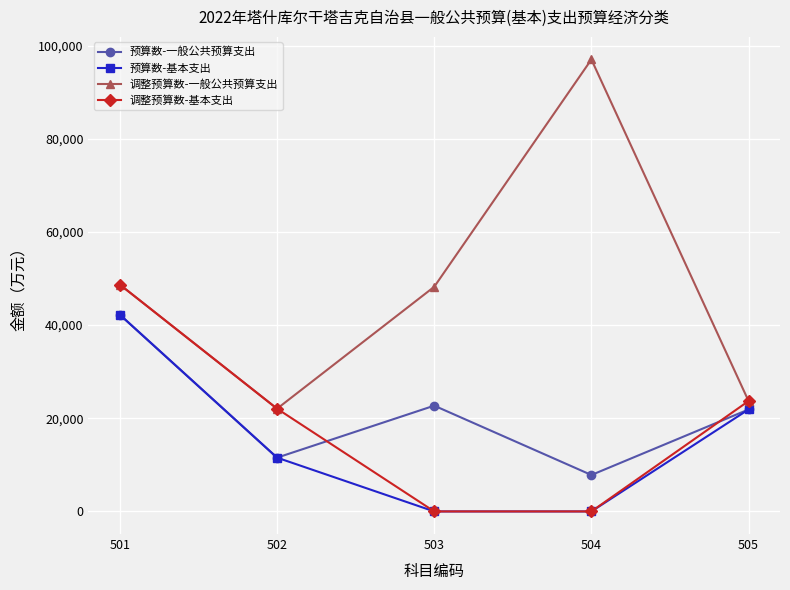

Is the value of 预算数-基本支出 at 503 greater than the value of 预算数-一般公共预算支出 at 502?

No